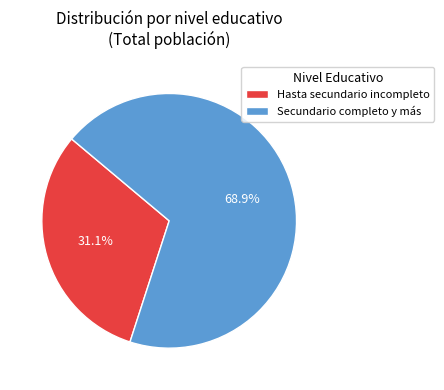

To the nearest percent, what is the difference between the Secundario completo y más and Hasta secundario incompleto slice percentages?

38%